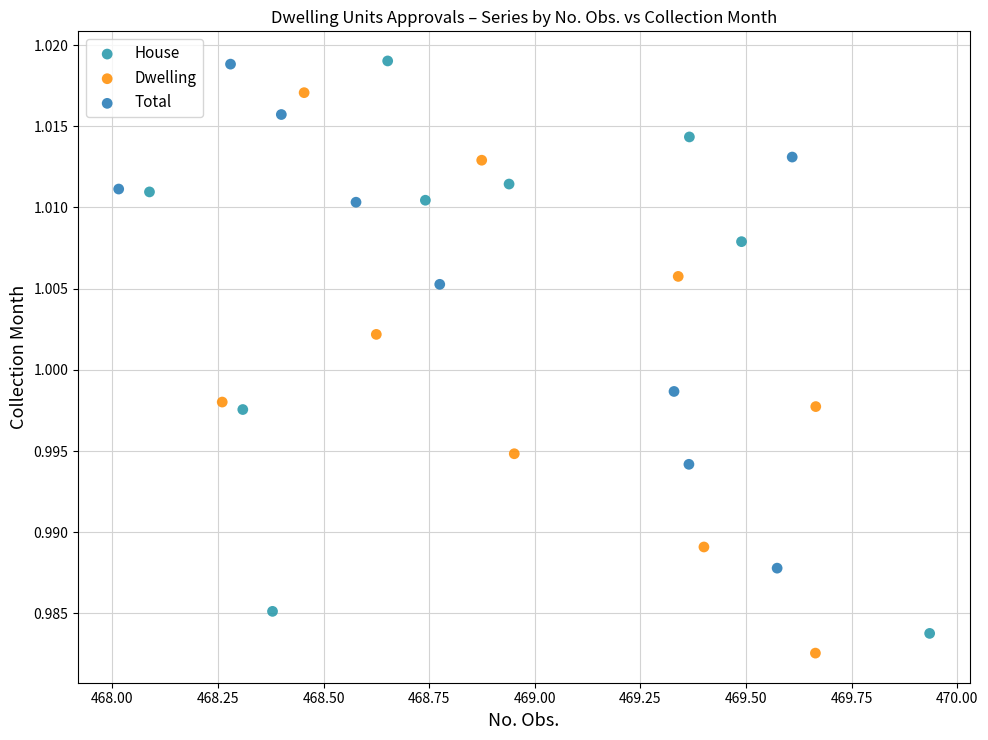

What are all the series names shown in the legend?

House, Dwelling, Total